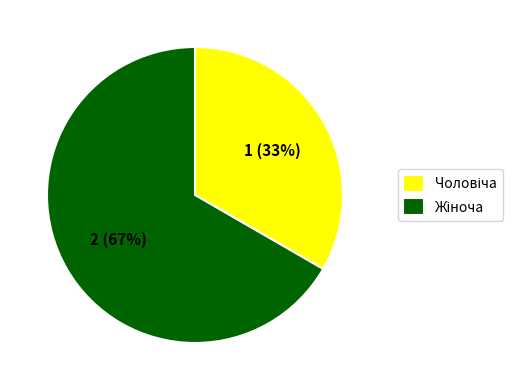

To the nearest percent, what is the average slice percentage?

50%